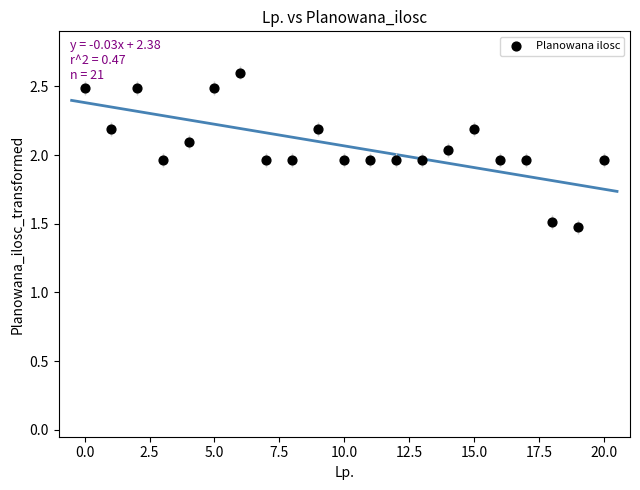

What is the range of Y values (max minus min)?

1.1